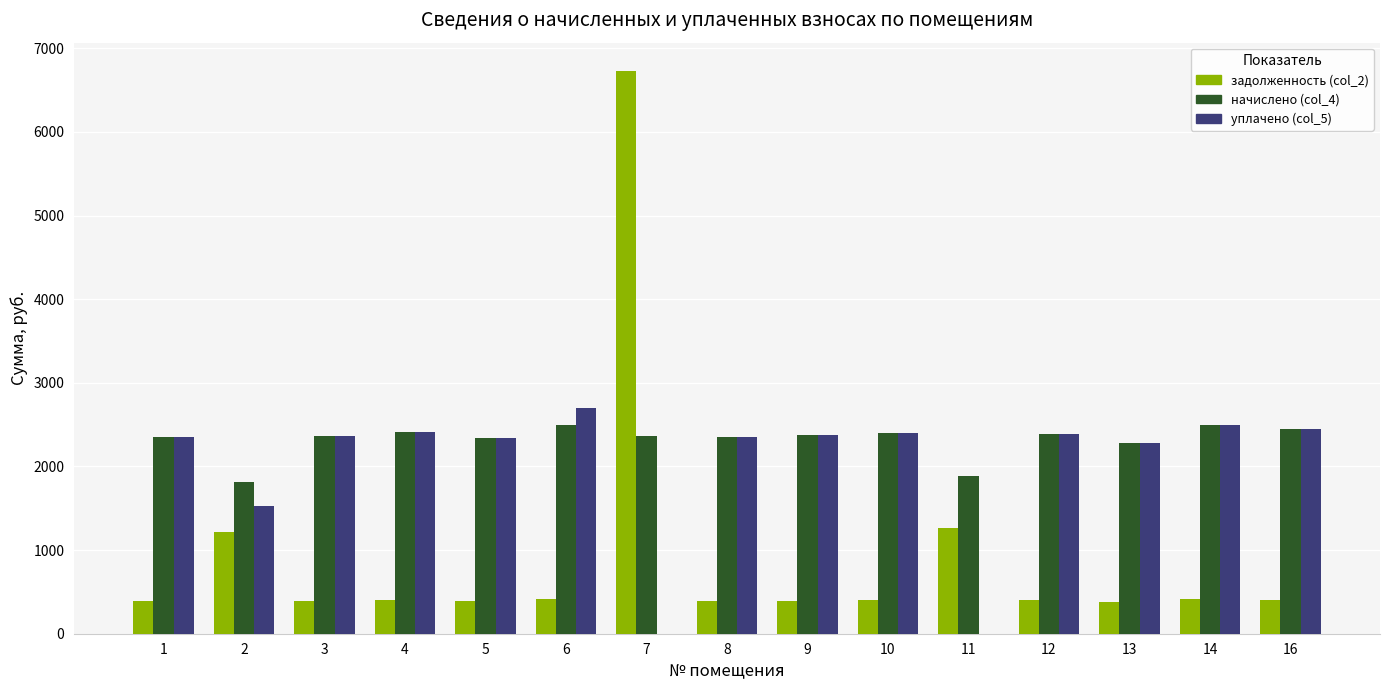

At which label is уплачено (col_5) closest to 1349?

2